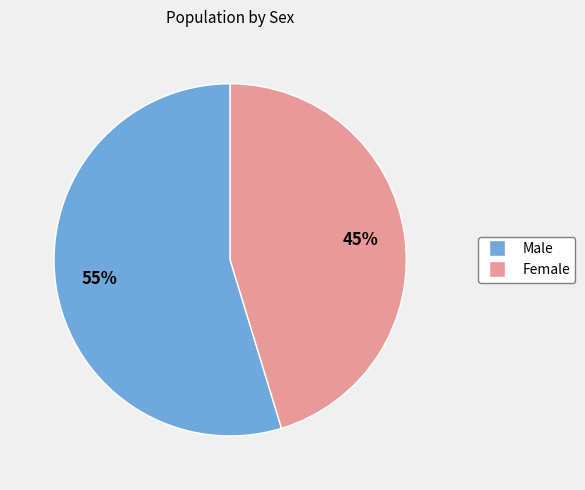

Which slice is the smallest?

Female